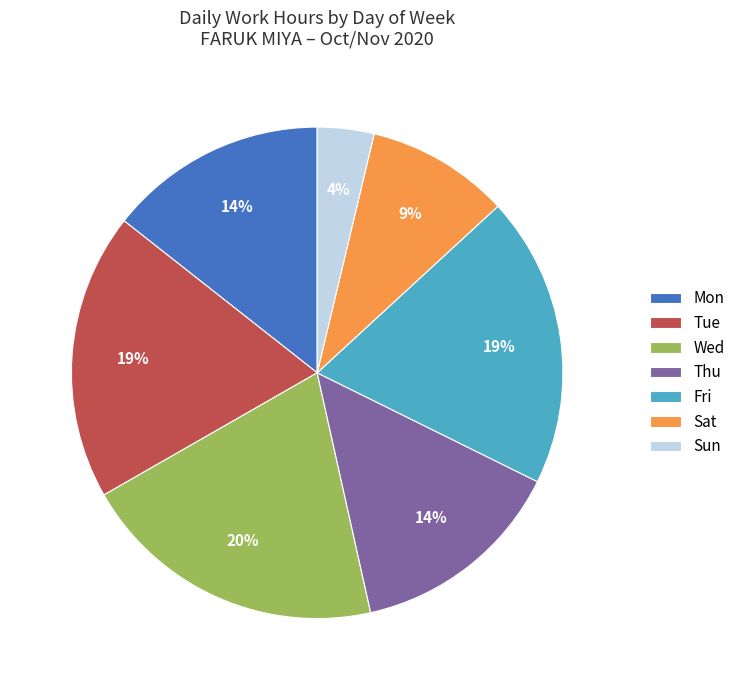

To the nearest percent, what percentage of the pie is Sun?

4%